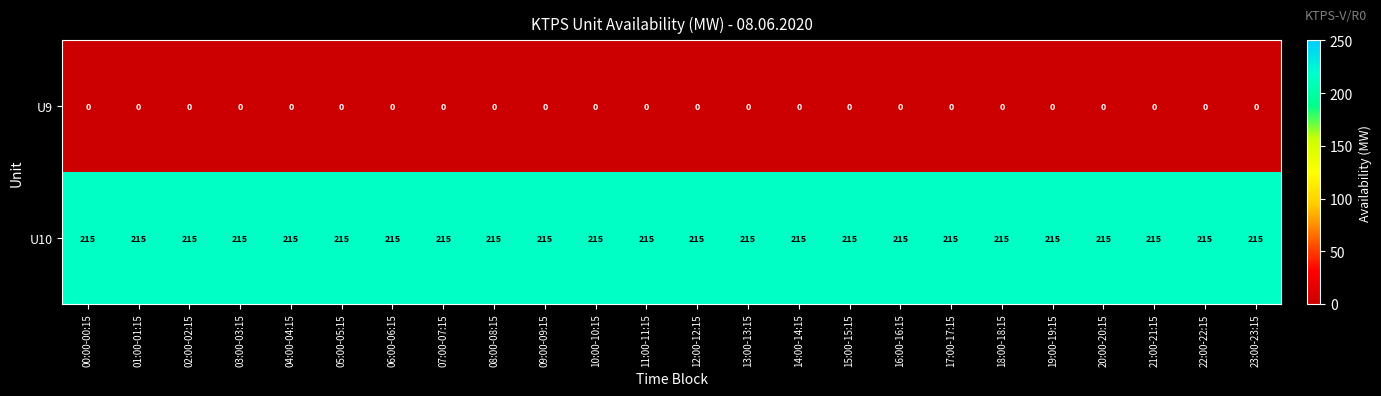

True or false: U10 has a value of 215 at 06:00-06:15.

True